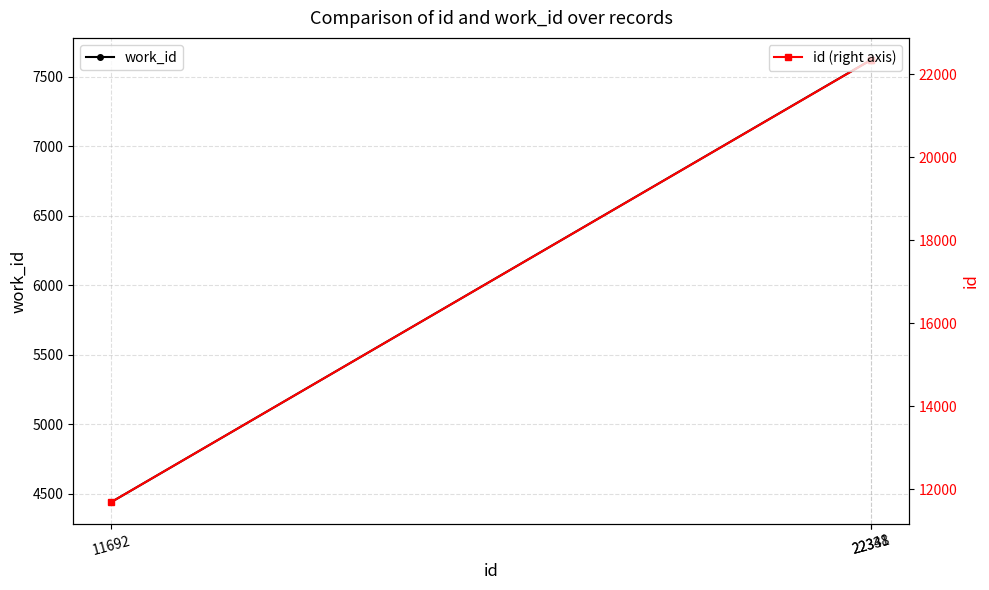

At which label is id (right axis) closest to 17016?

22338